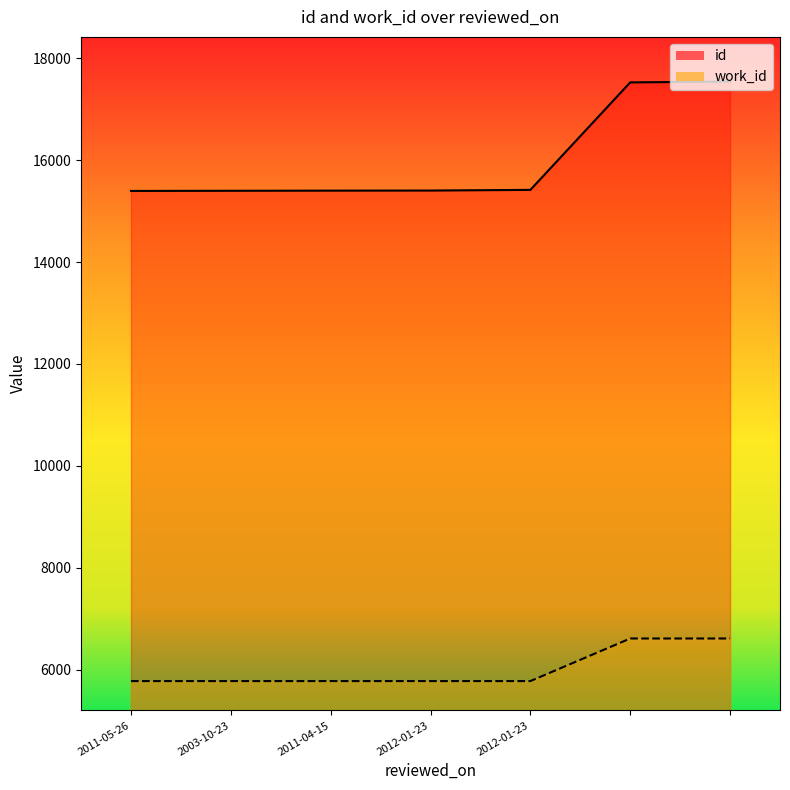

Reading left to right, list all the values displayed in this chart.

id: 15397	15400	15403	15405	15418	17528	17544
work_id: 5775	5775	5775	5775	5775	6611	6611